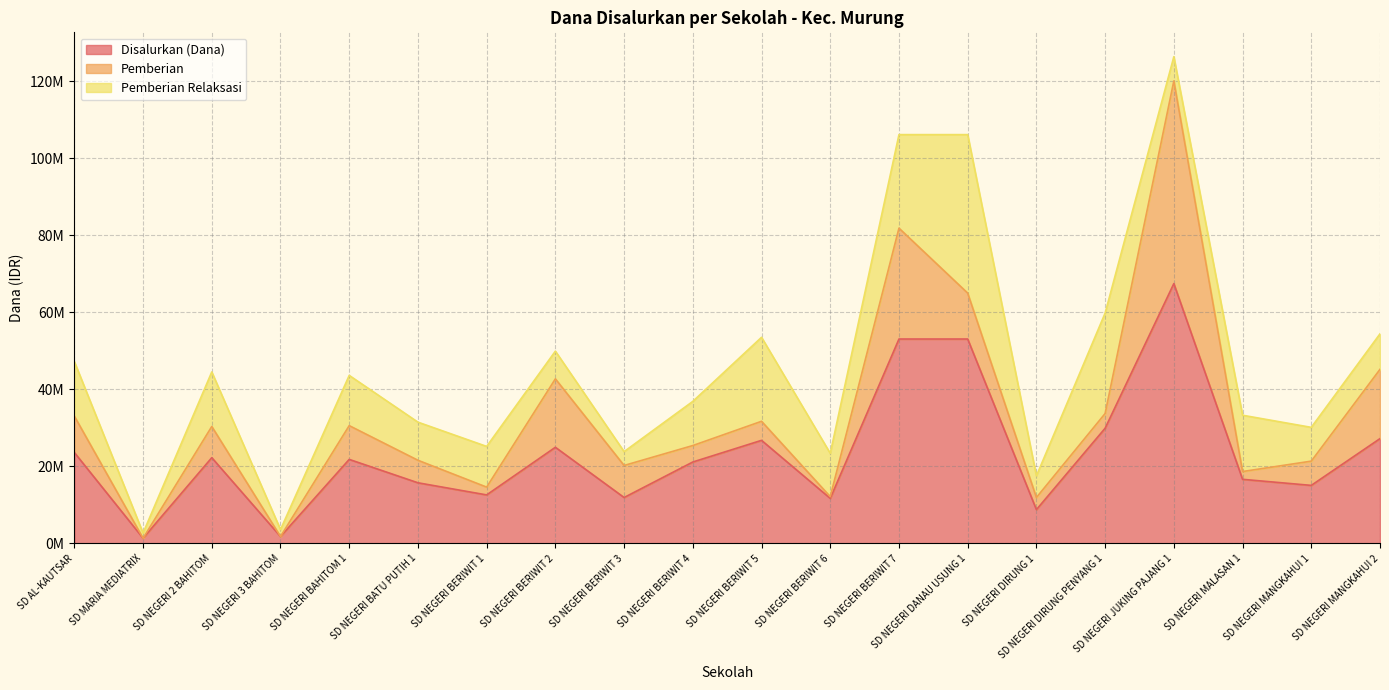

Which category has the lowest value across all series?

SD MARIA MEDIATRIX